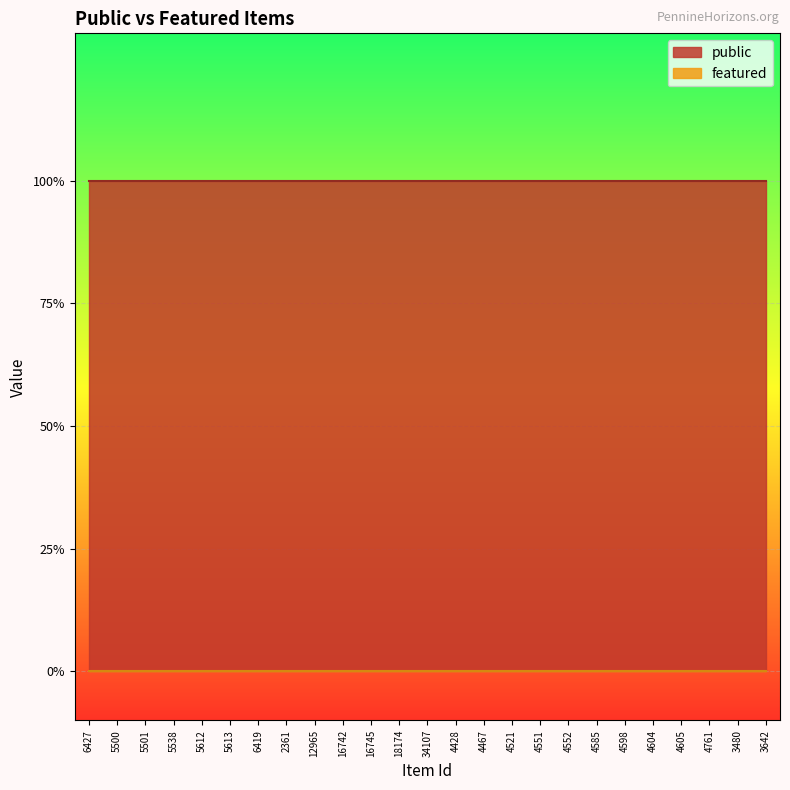

What is the maximum value shown in the chart?

1